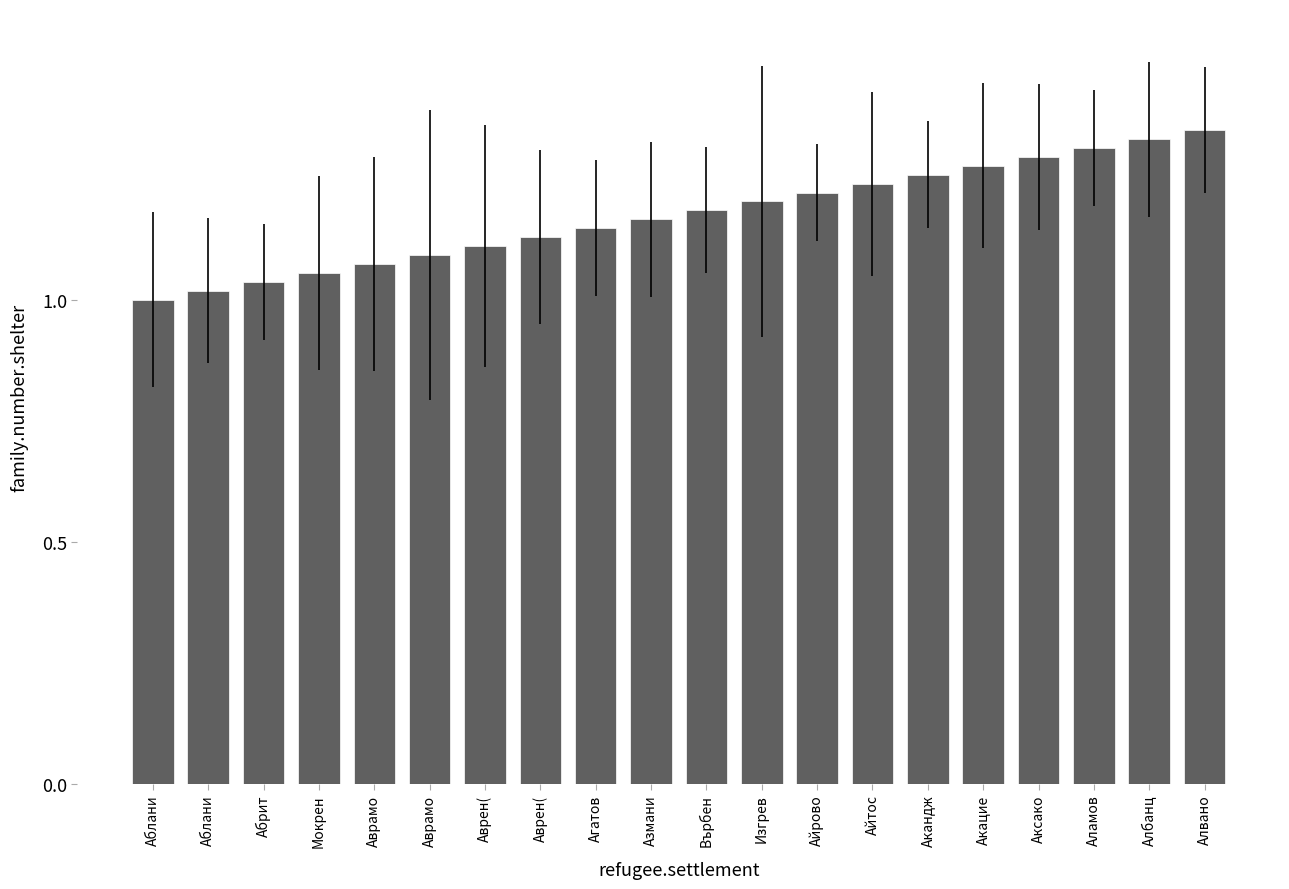

Reading right to left, what are all the values shown in this chart?

Алвано=1.4	Албанц=1.3	Аламов=1.3	Аксако=1.3	Акацие=1.3	Акандж=1.3	Айтос=1.2	Айрово=1.2	Изгрев=1.2	Върбен=1.2	Азмани=1.2	Агатов=1.1	Аврен(=1.1	Аврен(=1.1	Аврамо=1.1	Аврамо=1.1	Мокрен=1.1	Абрит=1.0	Аблани=1.0	Аблани=1.0